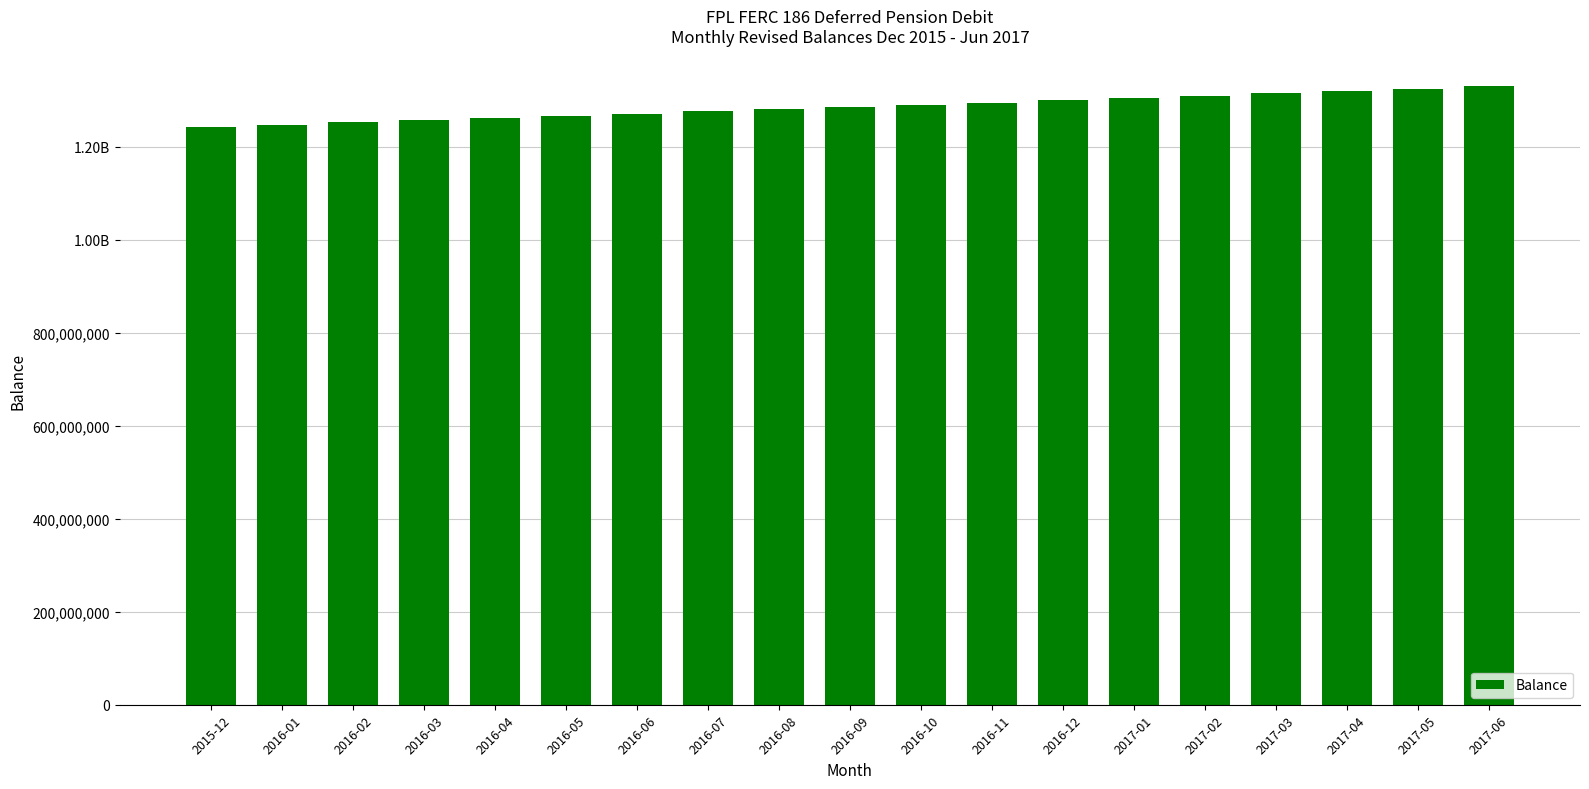

What value does the data have at 2016-08?

1281116730.8